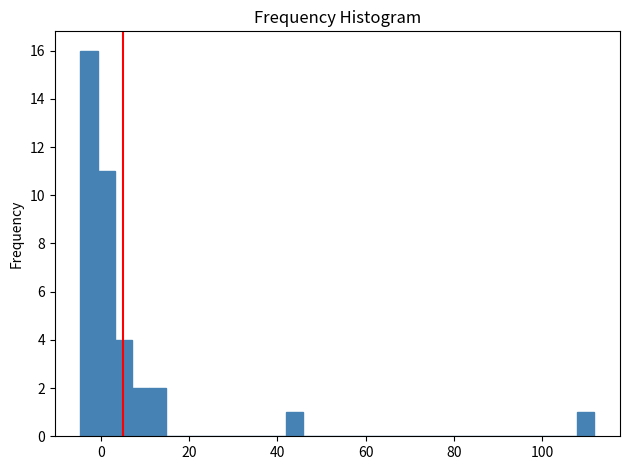

Around what value on the x-axis is the tallest bar? Give the approximate position of its centre, as read against the axis.

-2